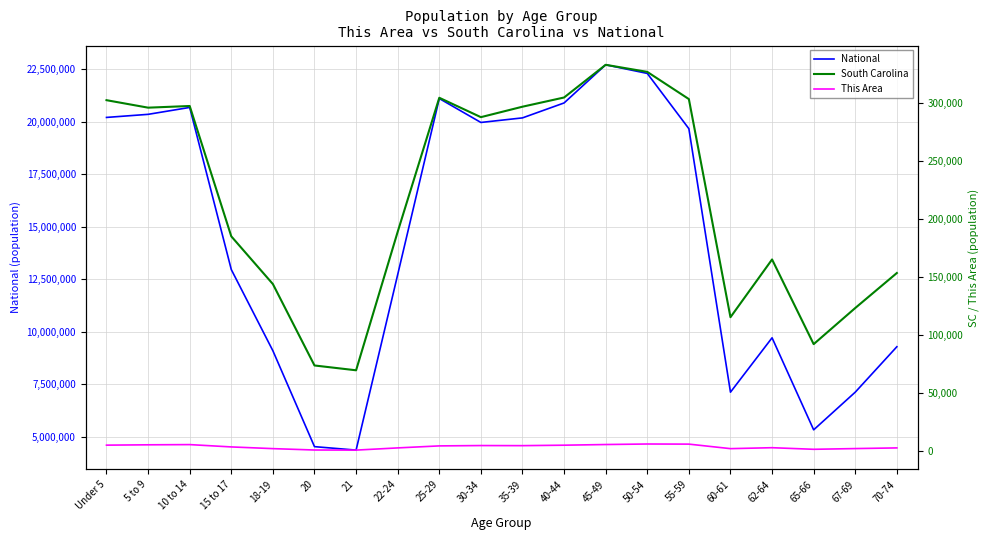

True or false: National has more than 0 interior local peaks.

True